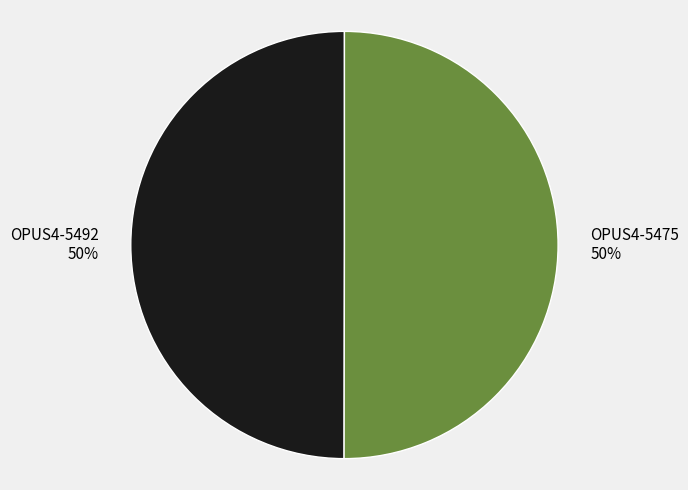

The OPUS4-5475 50% slice represents 63% of the pie. True or false?

False